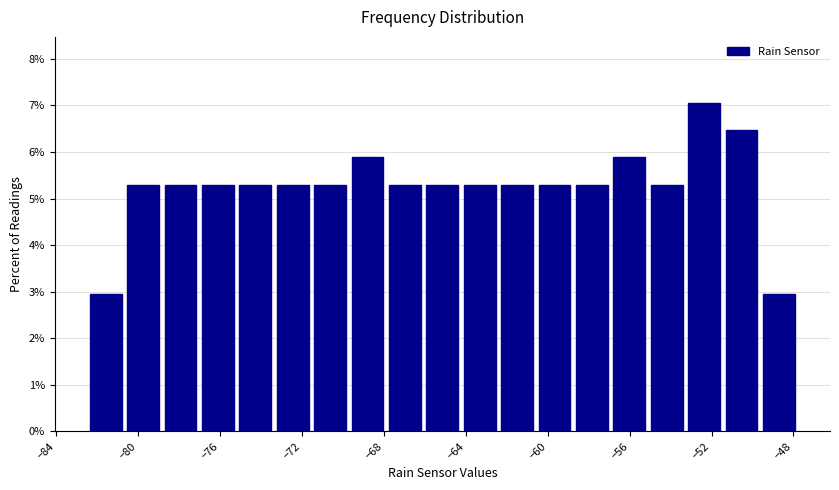

Read against the x-axis, roughly where is the centre of the tallest bar?

-52.5